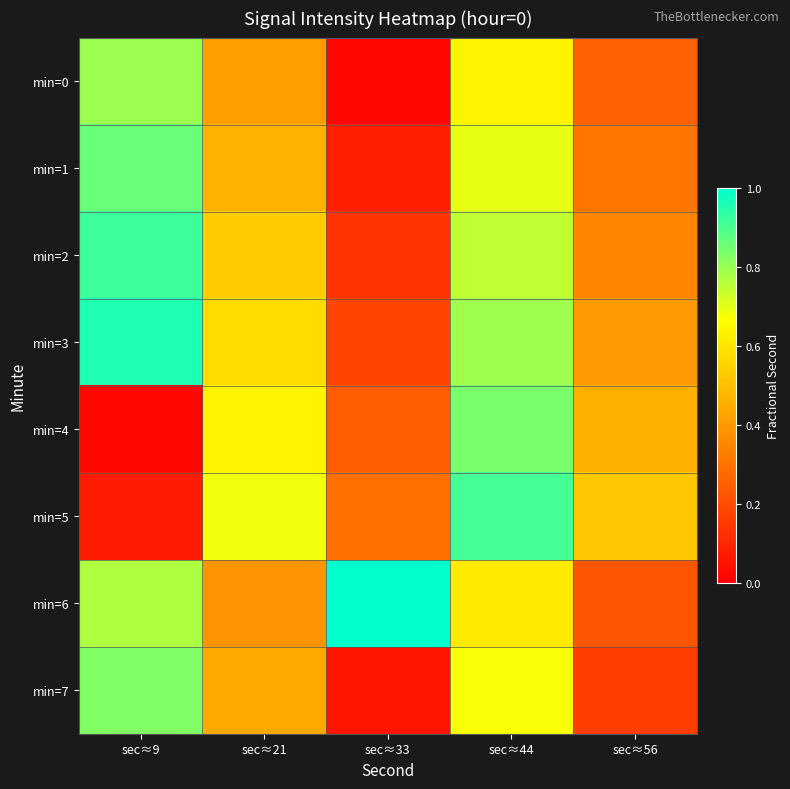

Between sec≈33 and sec≈56, which is larger?

sec≈56